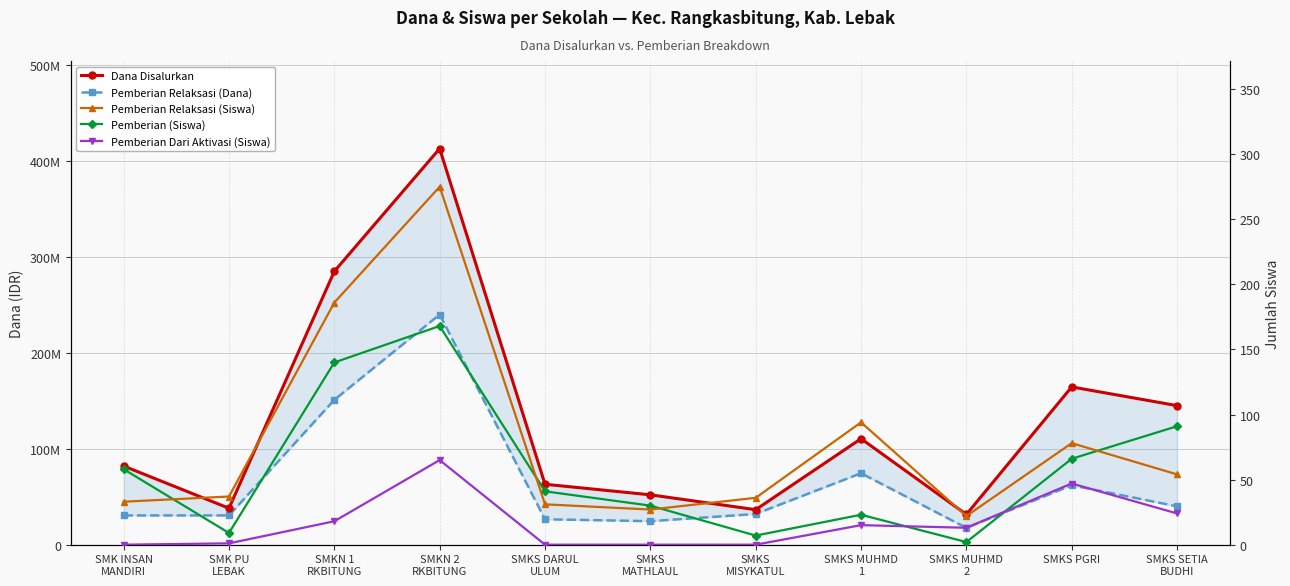

What is the maximum value for Pemberian Dari Aktivasi (Siswa)?

65